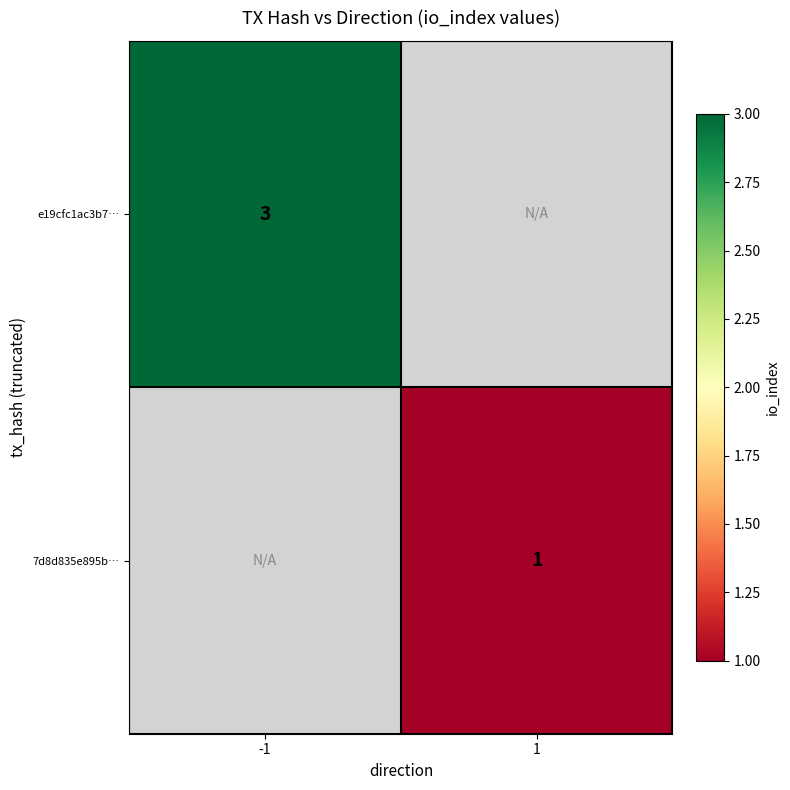

Is the value of e19cfc1ac3b7… at -1 greater than the value of 7d8d835e895b… at 1?

Yes